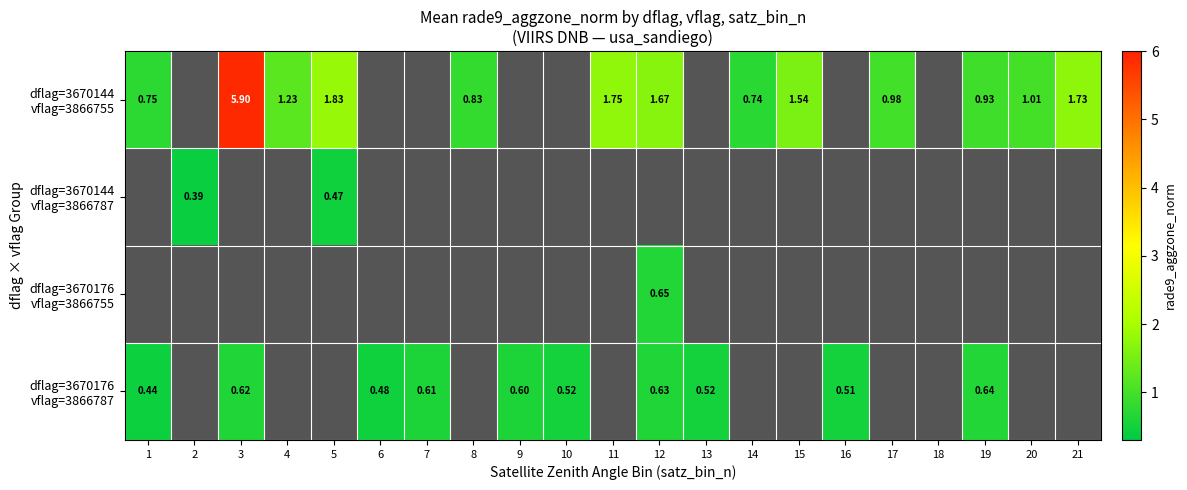

Is it true that dflag=3670144 vflag=3866755 equals 0.7 at 1?

True